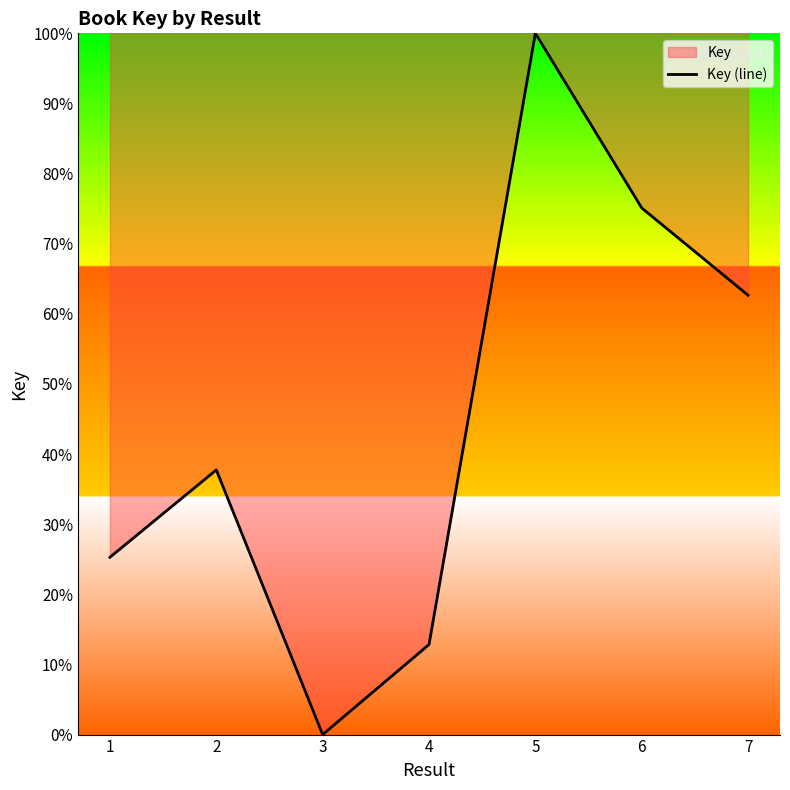

Which category has the lowest value across all series?

3